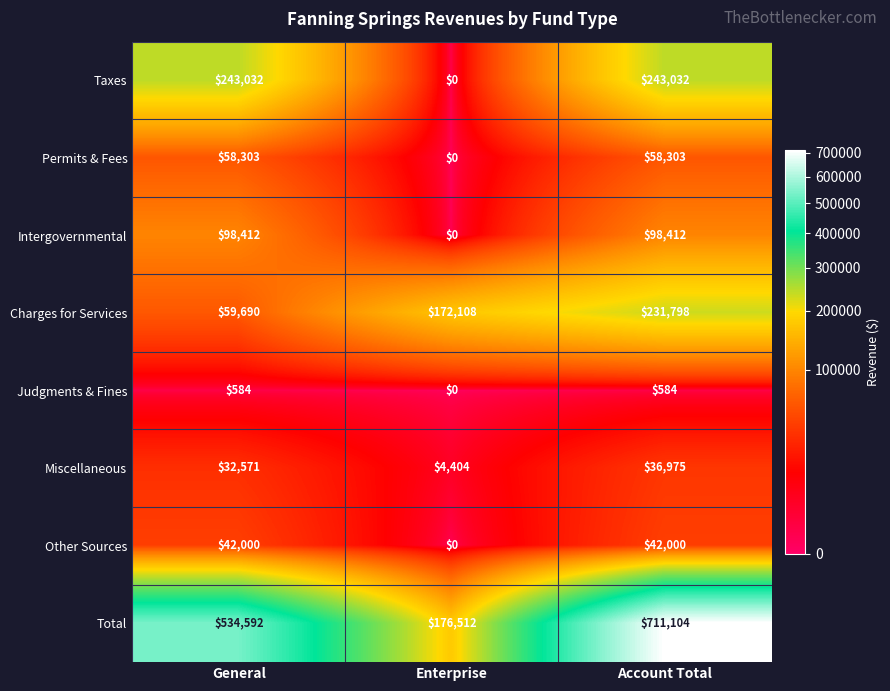

At which category is the sum across all series the highest?

Account Total